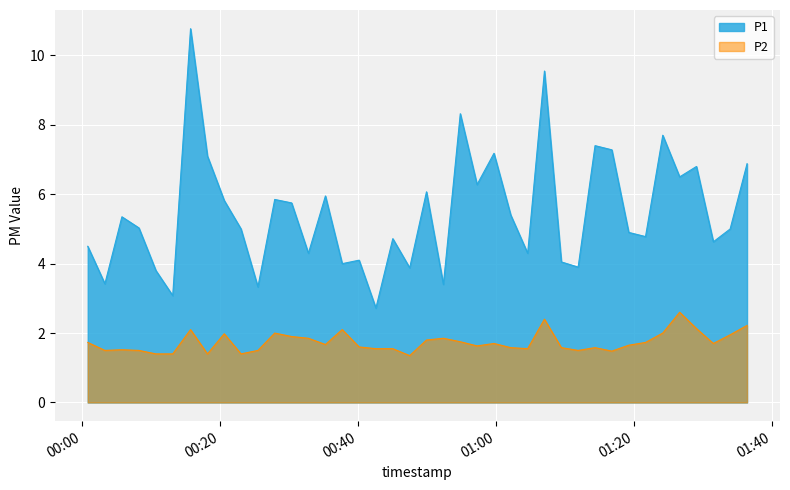

At 2023-03-15T00:59:45, list the series in order from largest to smallest.

P1, P2